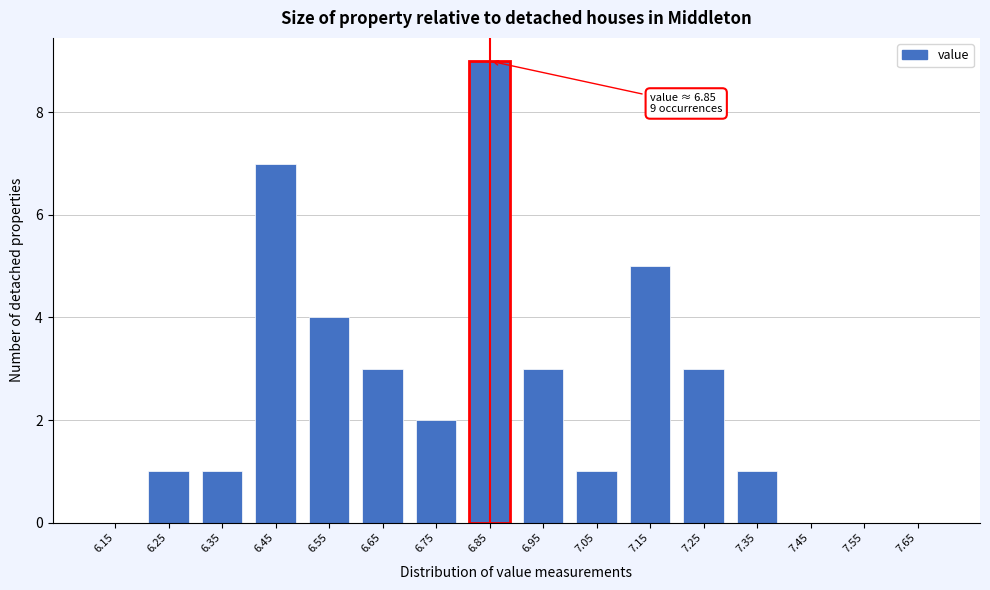

Over which range of the x-axis is the bar tallest?

6.8 to 6.9